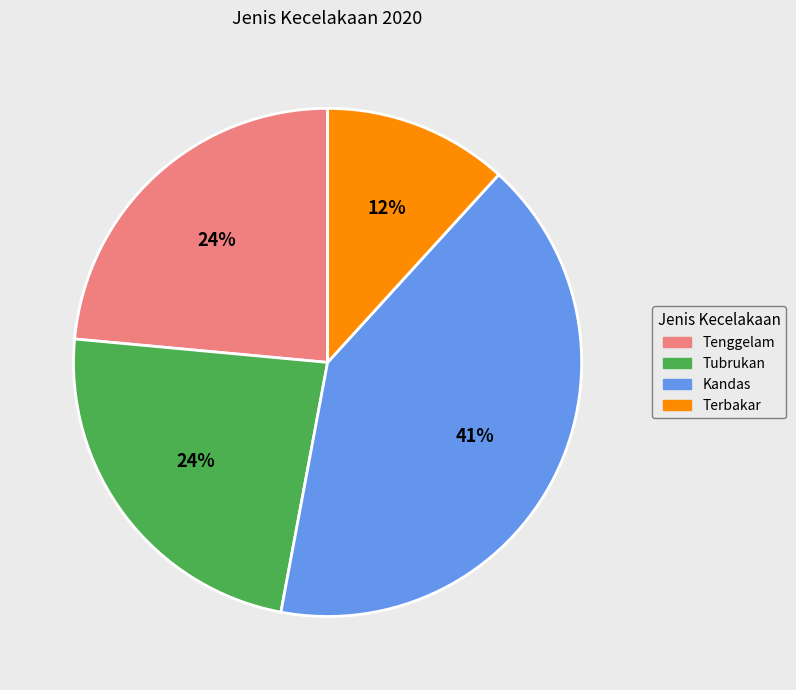

Do Kandas and Tubrukan together represent more than half of the pie?

Yes